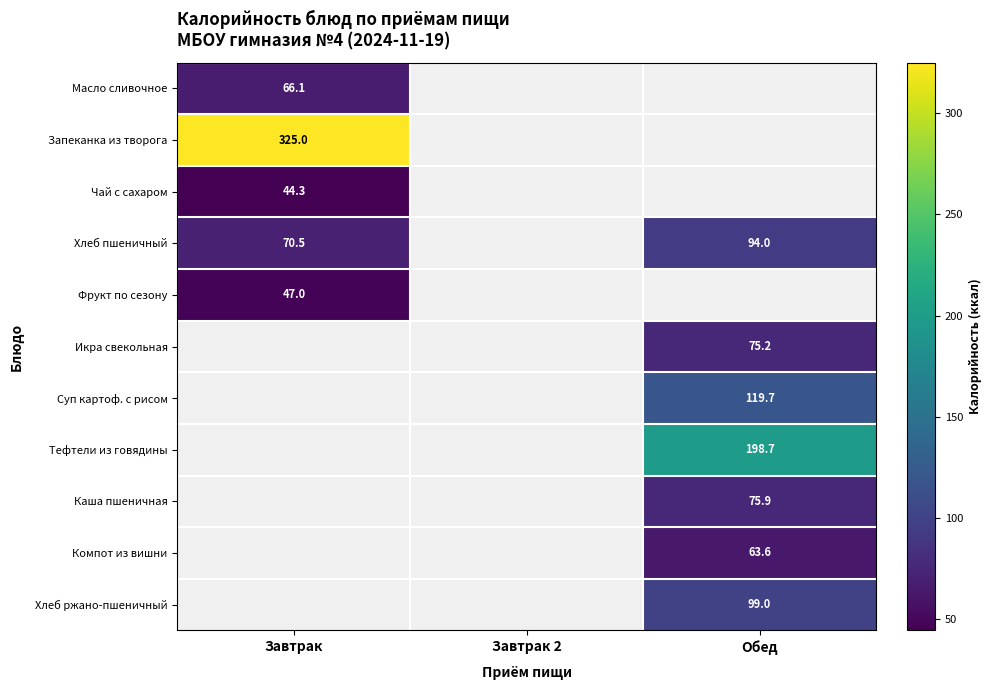

Is it true that Запеканка из творога equals 325.0 at Завтрак?

True